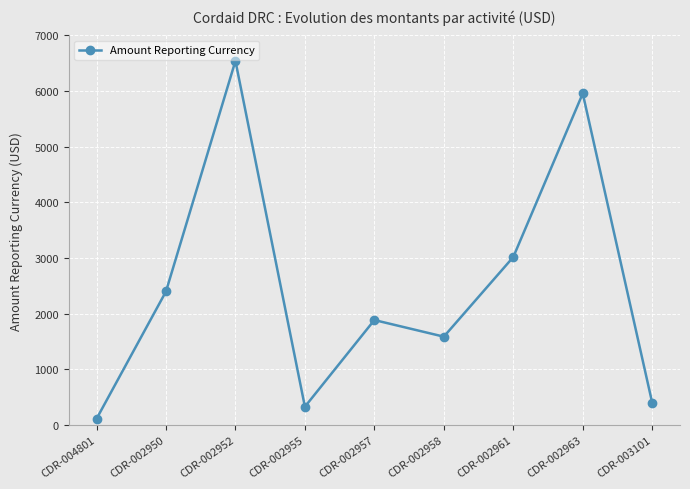

What is the sum of all values?

22236.0